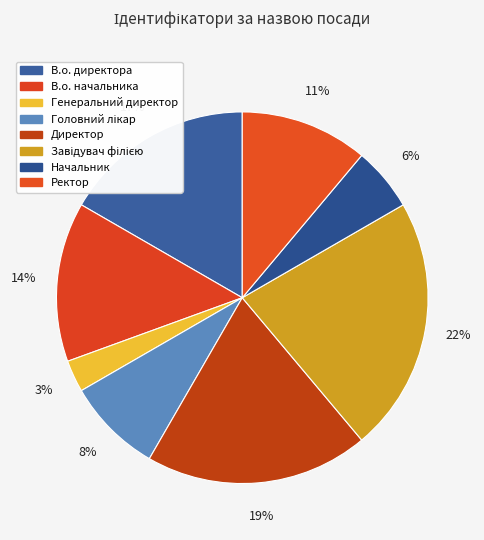

To the nearest percent, what portion does Генеральний директор represent?

3%